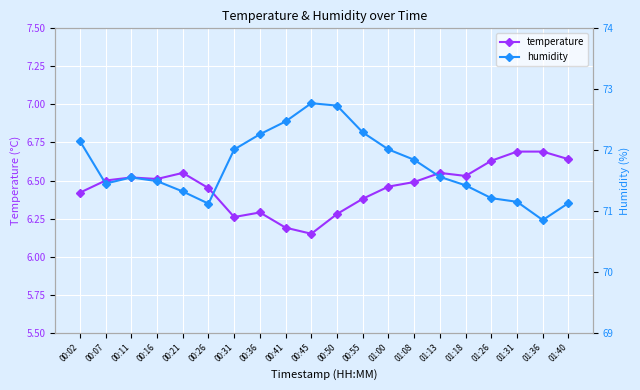

What is the value of the temperature point at the 11th from the left?

6.3